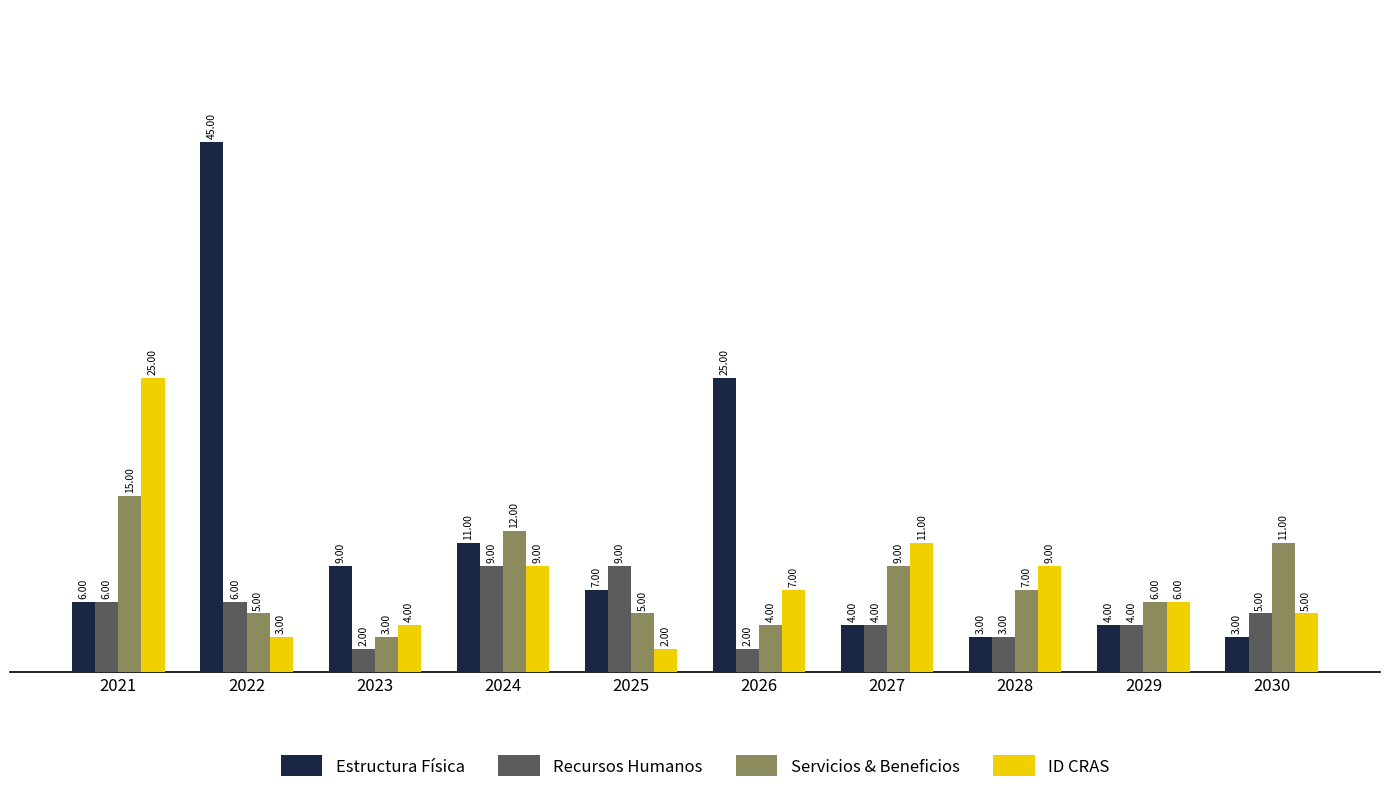

What is the average value of the Recursos Humanos series?

5